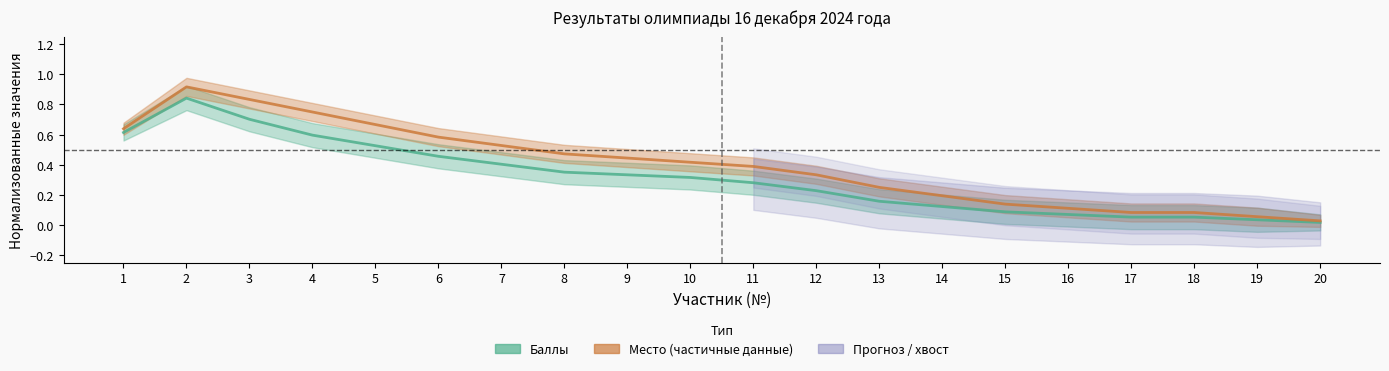

The Баллы (нормализованные) series shows 0.1 at 10. True or false?

False